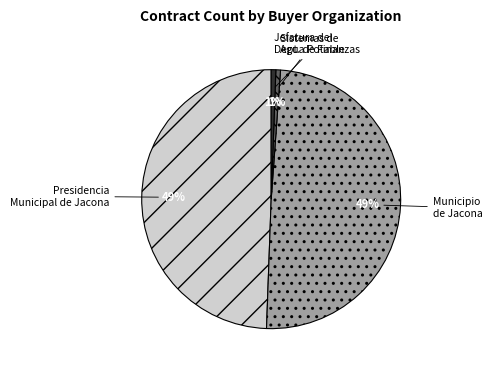

To the nearest percent, what is the average slice percentage?

25%